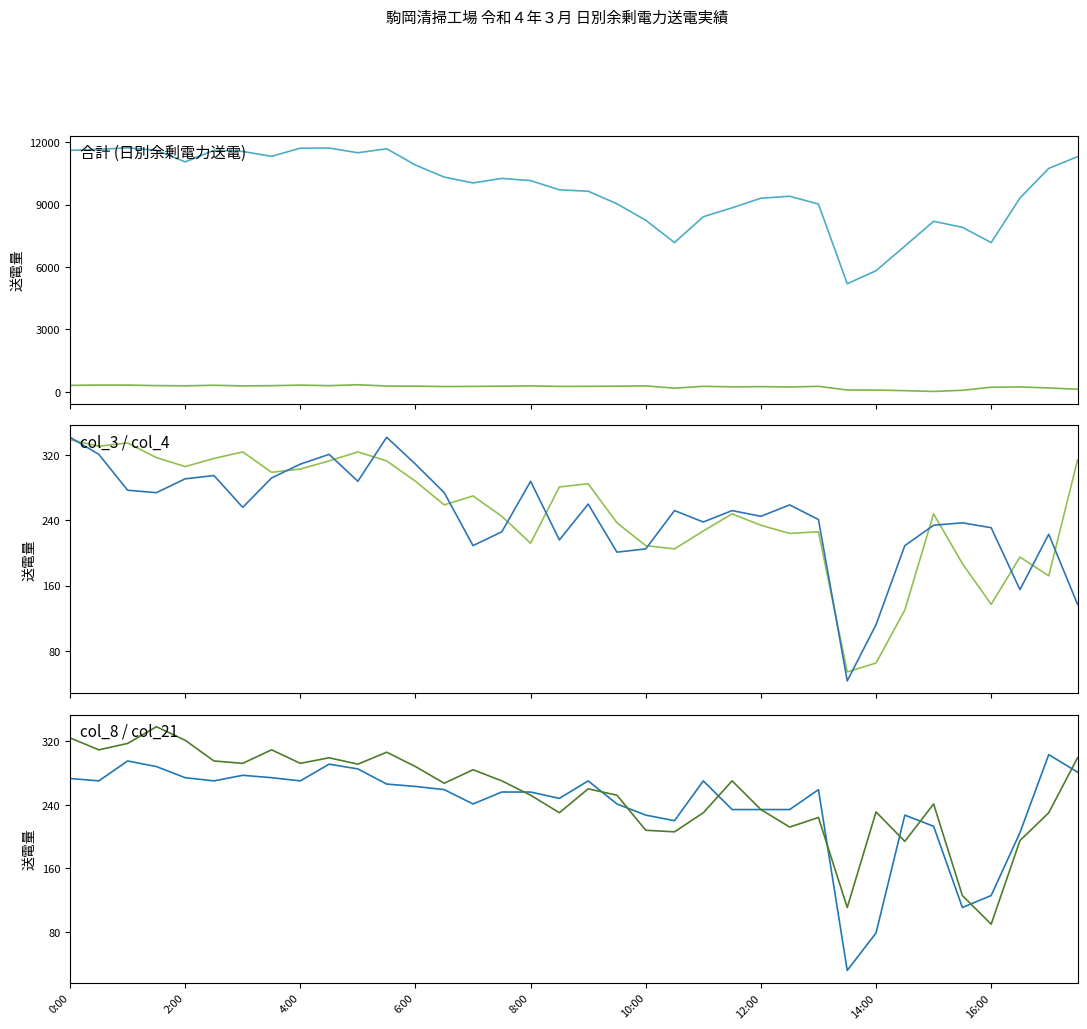

Reading left to right, transcribe all the data shown in this chart.

合計: 11607	11650	11731	11609	11053	11609	11554	11319	11711	11718	11491	11682	10900	10320	10039	10258	10150	9709	9640	9035	8244	7172	8415	8841	9304	9398	9022	5189	5818	7000	8194	7905	7170	9314	10739	11304
col_10: 302	317	314	291	281	306	277	288	313	288	332	270	266	245	252	263	277	252	255	263	277	166	256	230	241	223	256	79	76	47	10	65	213	226	177	115
col_3: 339	331	335	317	306	316	324	299	303	313	324	313	288	259	270	245	212	281	285	237	209	205	227	248	234	224	226	54	65	130	248	187	137	195	172	314
col_4: 342	321	277	274	291	295	256	292	309	321	288	342	309	274	209	226	288	216	260	201	205	252	238	252	245	259	241	43	112	209	234	237	231	155	223	137
col_8: 273	270	295	288	274	270	277	274	270	291	285	266	263	259	241	256	256	248	270	241	227	220	270	234	234	234	259	32	79	227	213	111	126	205	303	281
col_21: 324	309	317	338	321	295	292	309	292	299	291	306	288	267	284	270	252	230	260	252	208	206	230	270	234	212	224	111	231	194	241	126	90	195	230	299